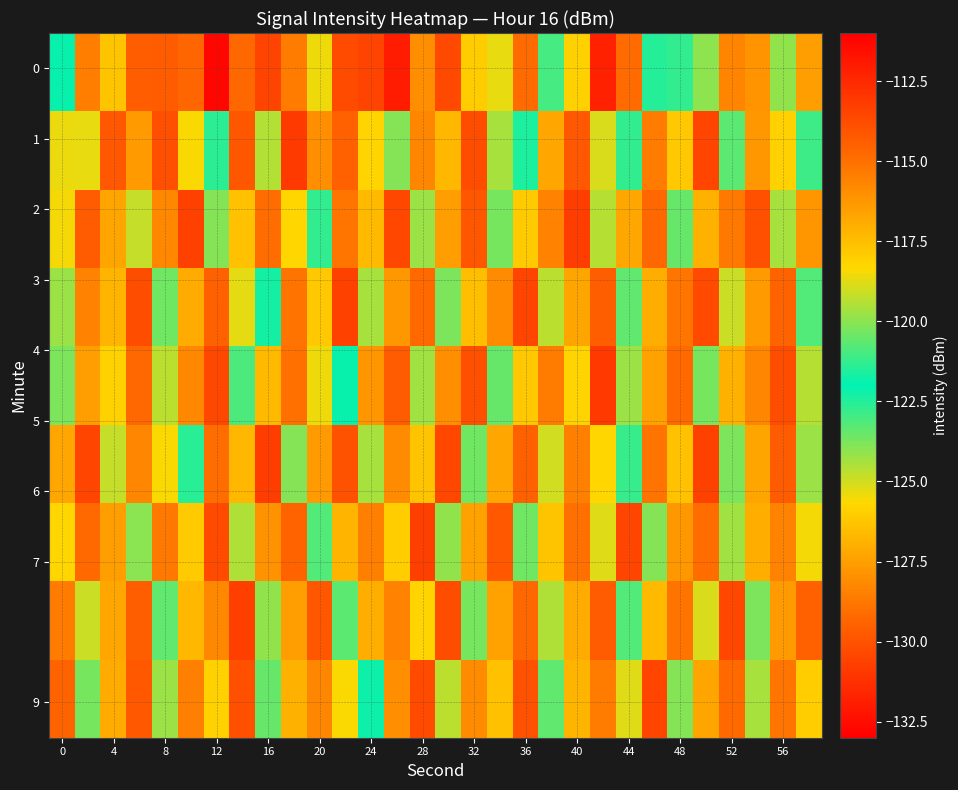

At how many categories does at least one series exceed -129?

30